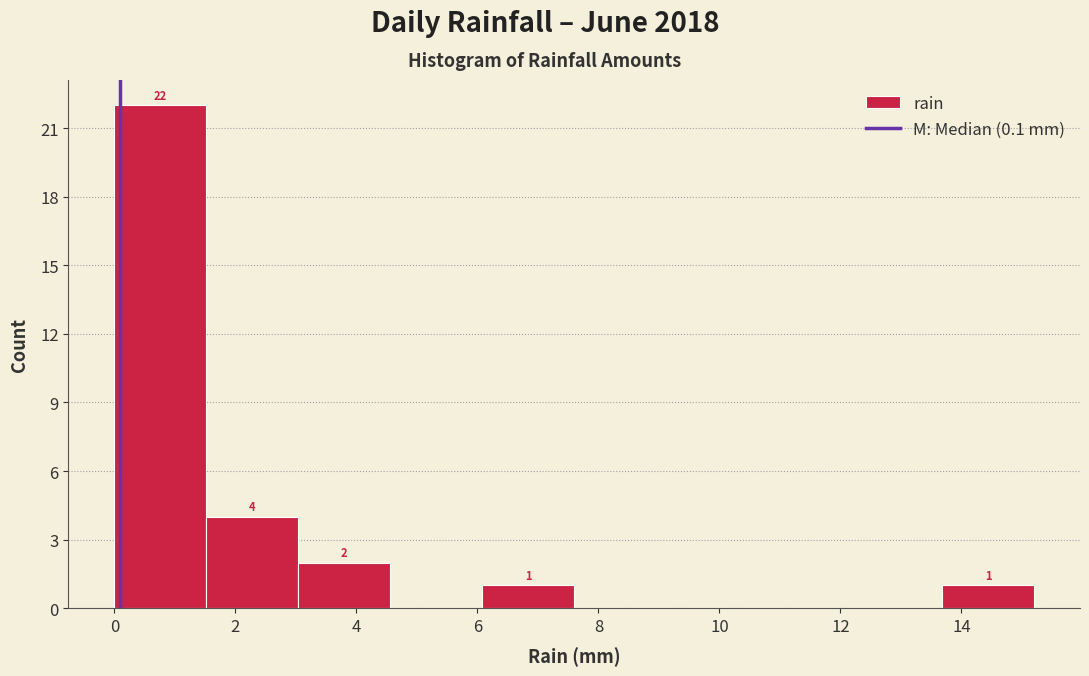

Over which range of the x-axis is the bar tallest?

0.00 to 1.52